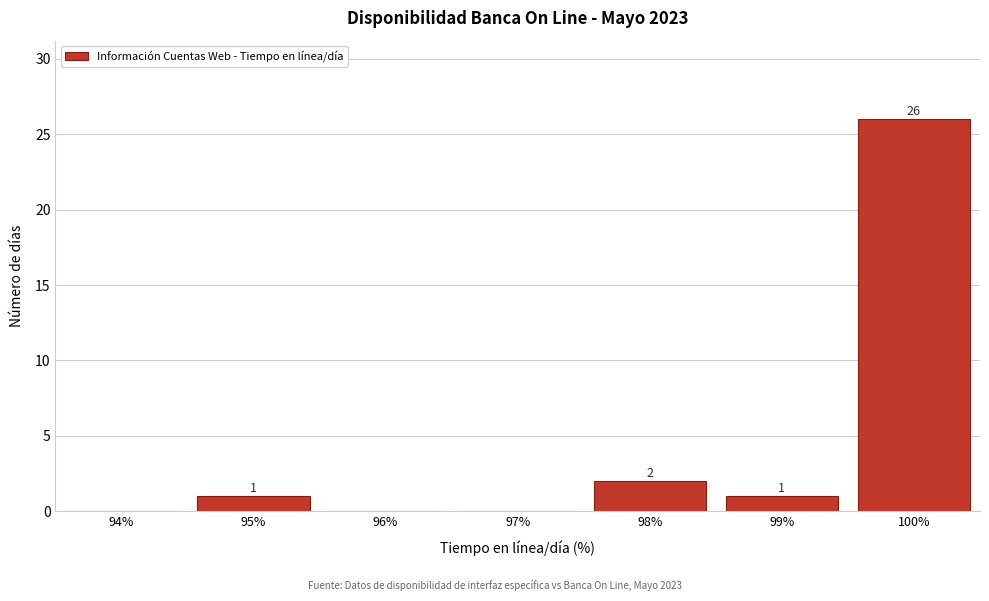

Reading left to right, what are all the values shown in this chart?

94%=0	95%=1	96%=0	97%=0	98%=2	99%=1	100%=26